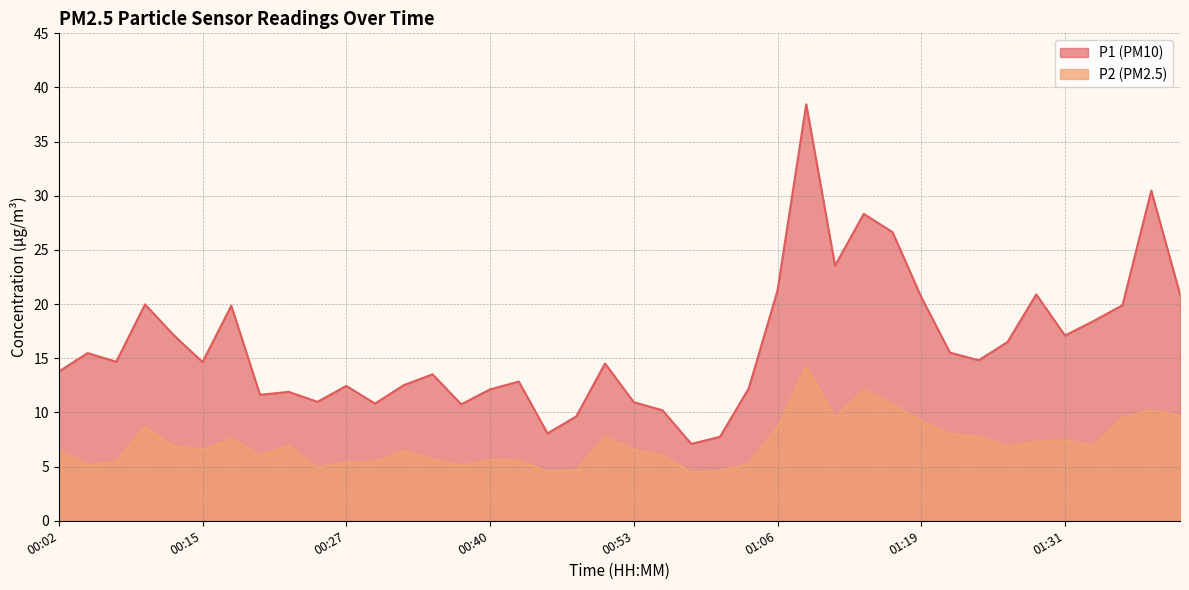

How many lines are shown in the chart?

2